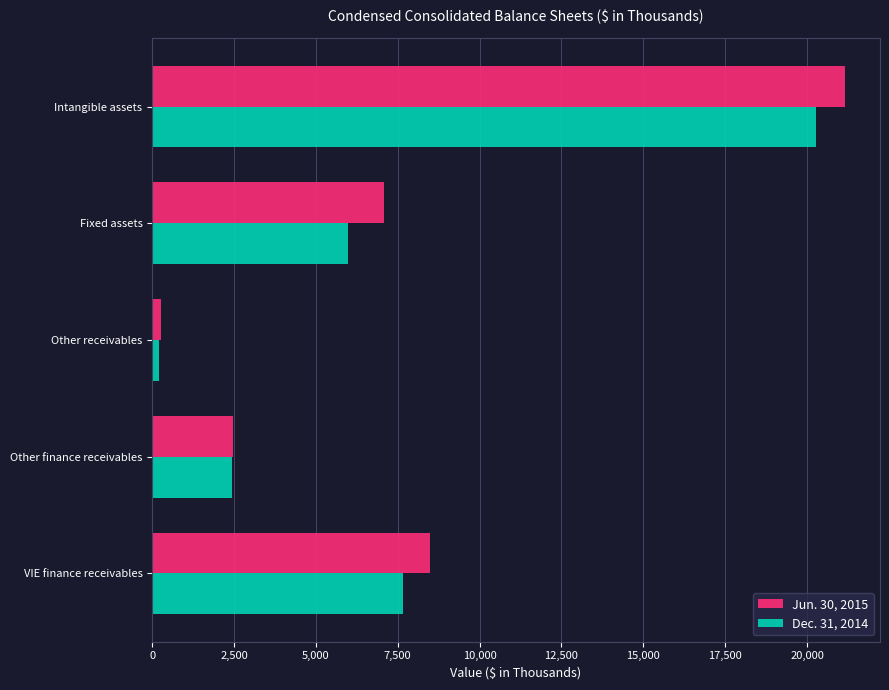

Rank the series by their average value, from lowest to highest.

Dec. 31, 2014, Jun. 30, 2015